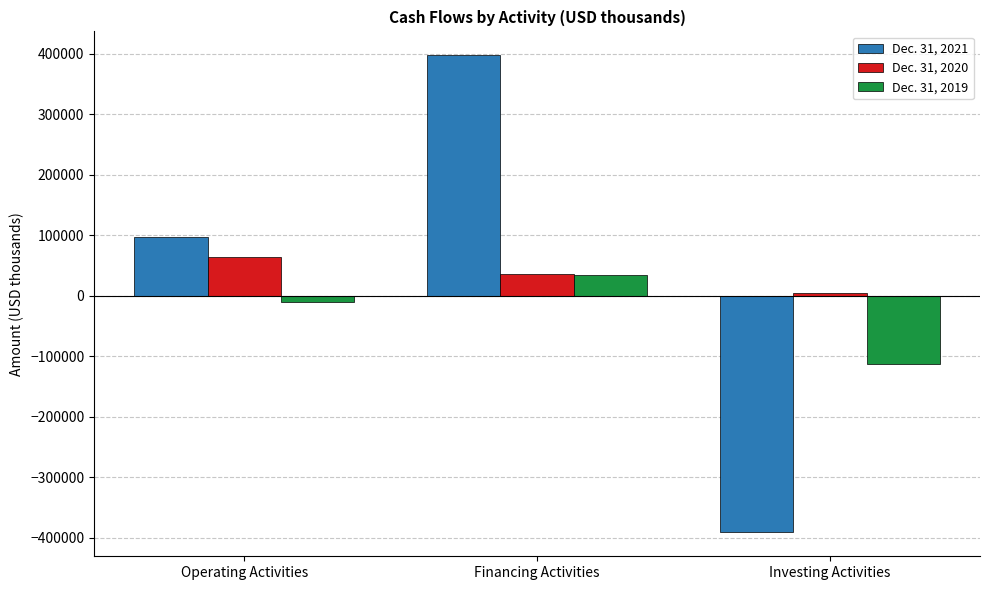

What is the value of the Dec. 31, 2021 bar at the 3rd from the left?

-391590